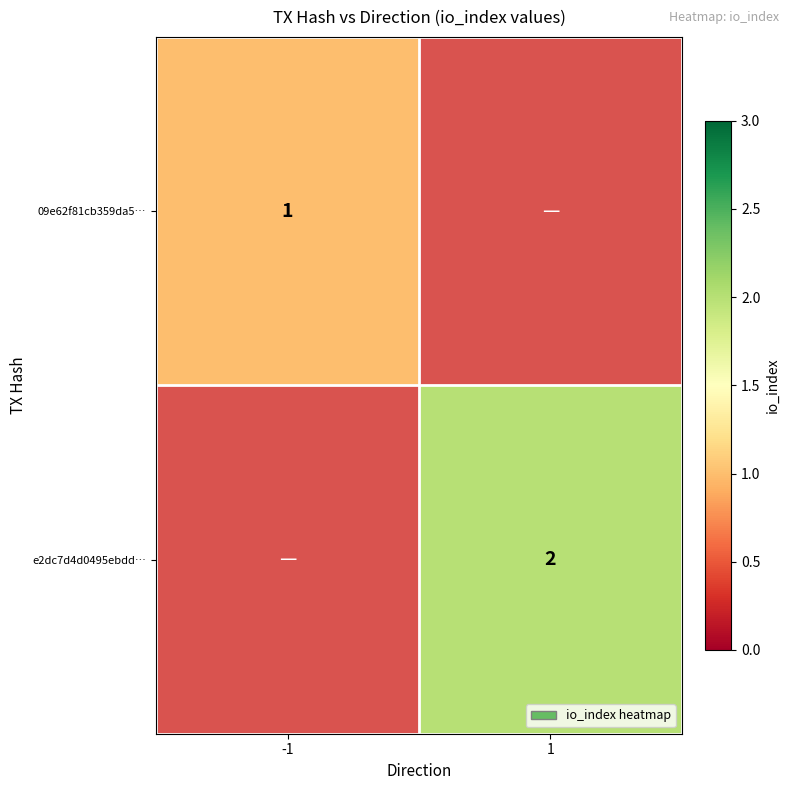

The e2dc7d4d0495ebdd… series shows 2 at 1. True or false?

True